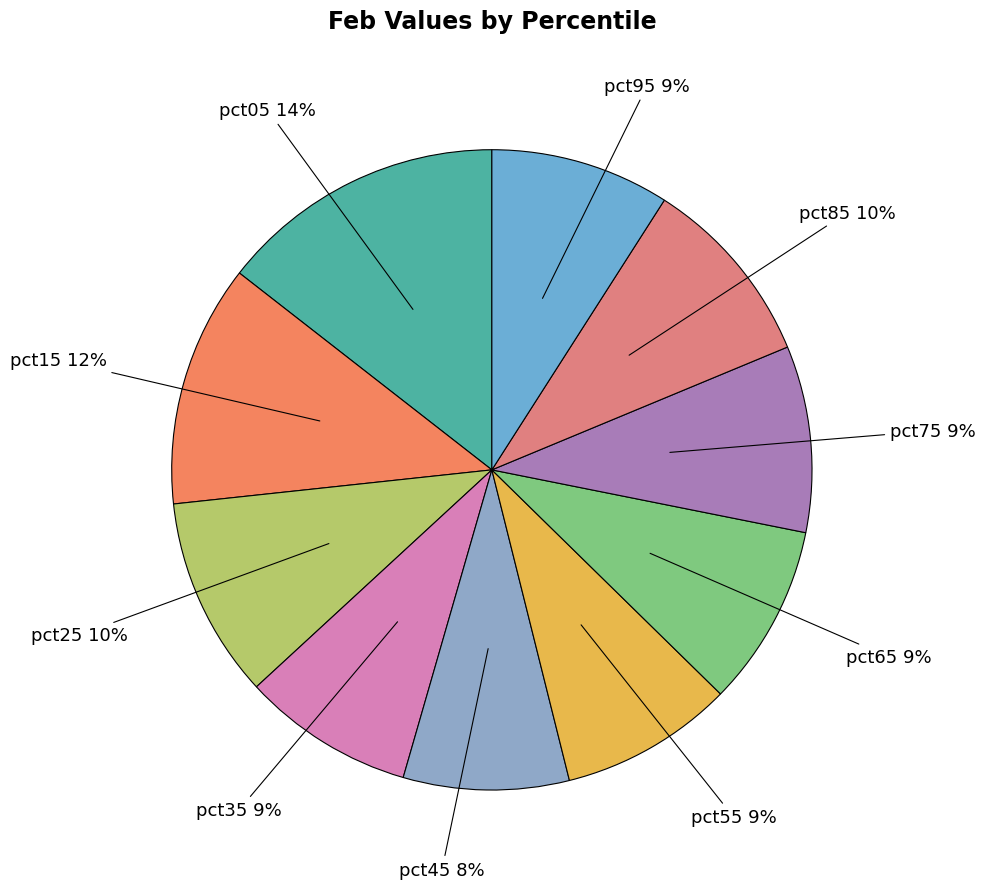

How many segments does this pie chart have?

10